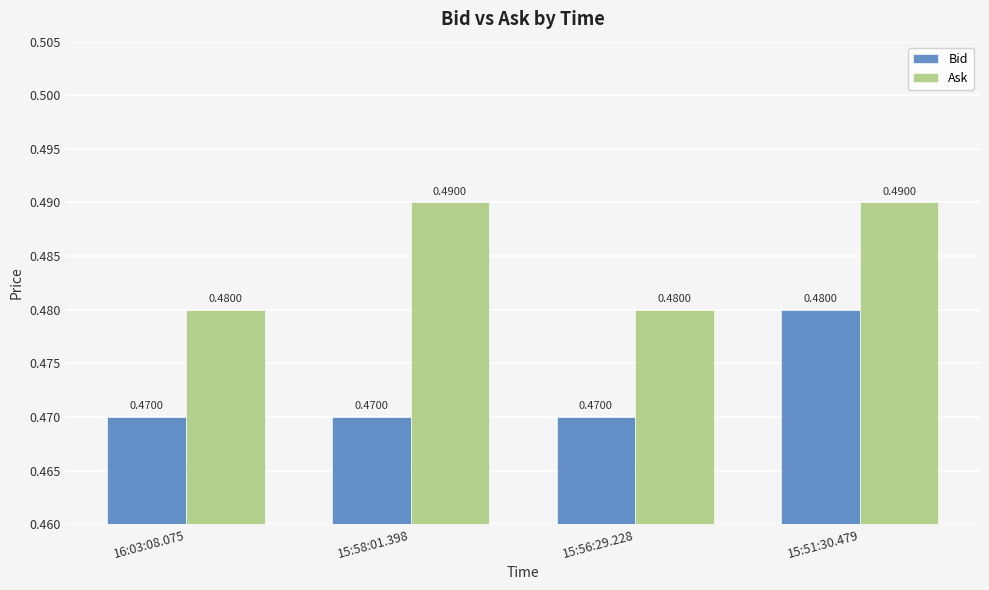

What are all the series names shown in the legend?

Bid, Ask